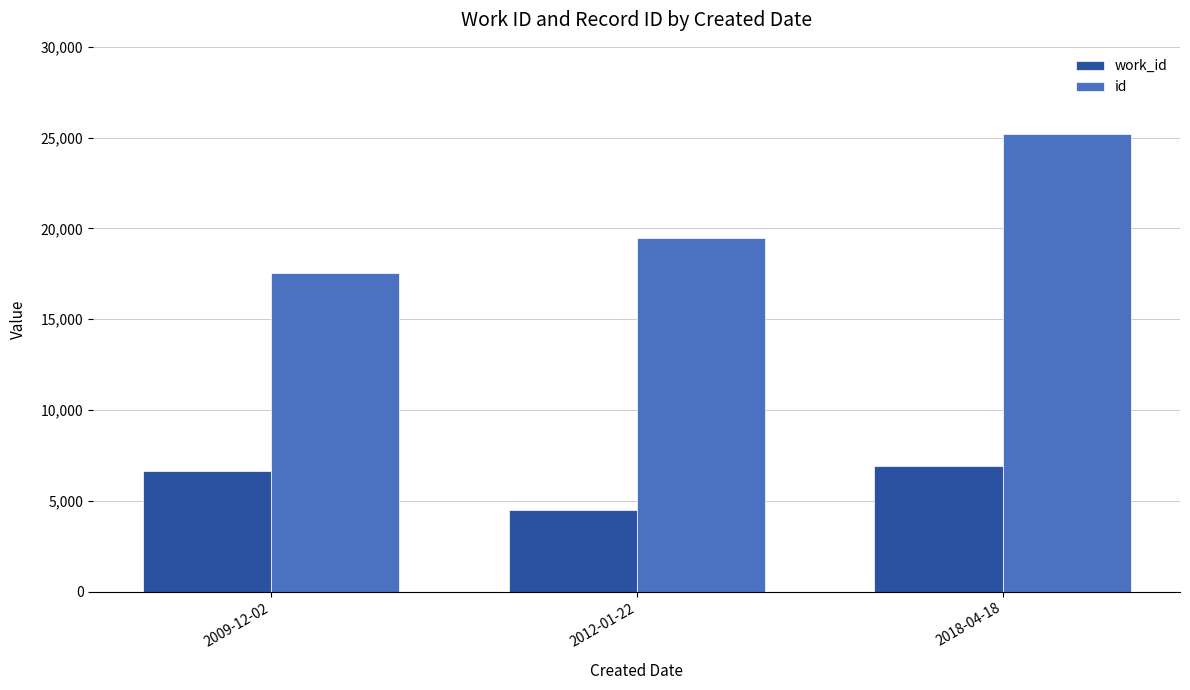

Where is id nearest to the value 21361?

2012-01-22